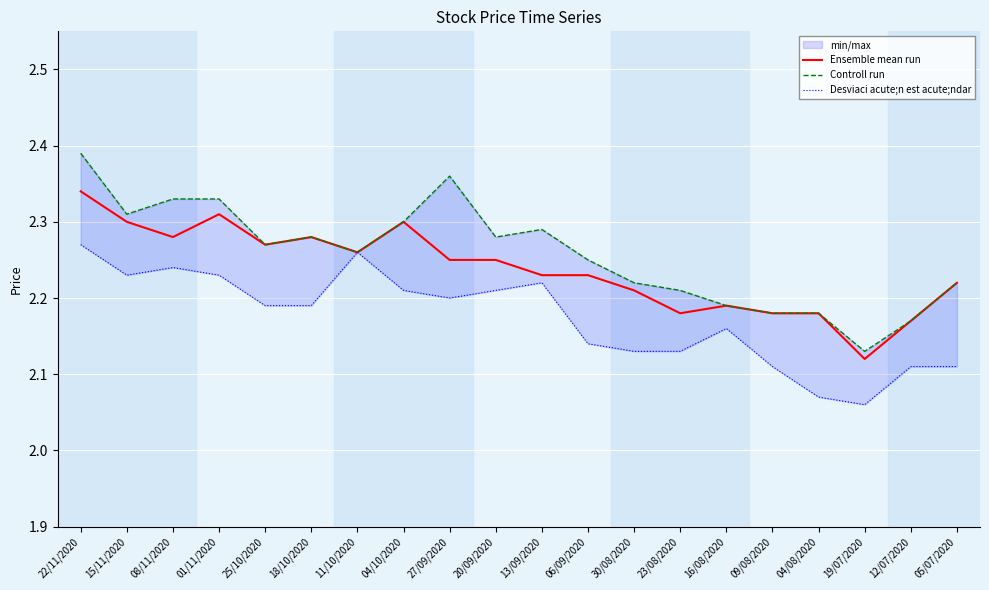

Reading right to left, extract all data points from this chart.

Ensemble mean run: 05/07/2020=2.2	12/07/2020=2.2	19/07/2020=2.1	04/08/2020=2.2	09/08/2020=2.2	16/08/2020=2.2	23/08/2020=2.2	30/08/2020=2.2	06/09/2020=2.2	13/09/2020=2.2	20/09/2020=2.2	27/09/2020=2.2	04/10/2020=2.3	11/10/2020=2.3	18/10/2020=2.3	25/10/2020=2.3	01/11/2020=2.3	08/11/2020=2.3	15/11/2020=2.3	22/11/2020=2.3
Controll run: 05/07/2020=2.2	12/07/2020=2.2	19/07/2020=2.1	04/08/2020=2.2	09/08/2020=2.2	16/08/2020=2.2	23/08/2020=2.2	30/08/2020=2.2	06/09/2020=2.2	13/09/2020=2.3	20/09/2020=2.3	27/09/2020=2.4	04/10/2020=2.3	11/10/2020=2.3	18/10/2020=2.3	25/10/2020=2.3	01/11/2020=2.3	08/11/2020=2.3	15/11/2020=2.3	22/11/2020=2.4
Desviaci acute;n est acute;ndar: 05/07/2020=2.1	12/07/2020=2.1	19/07/2020=2.1	04/08/2020=2.1	09/08/2020=2.1	16/08/2020=2.2	23/08/2020=2.1	30/08/2020=2.1	06/09/2020=2.1	13/09/2020=2.2	20/09/2020=2.2	27/09/2020=2.2	04/10/2020=2.2	11/10/2020=2.3	18/10/2020=2.2	25/10/2020=2.2	01/11/2020=2.2	08/11/2020=2.2	15/11/2020=2.2	22/11/2020=2.3